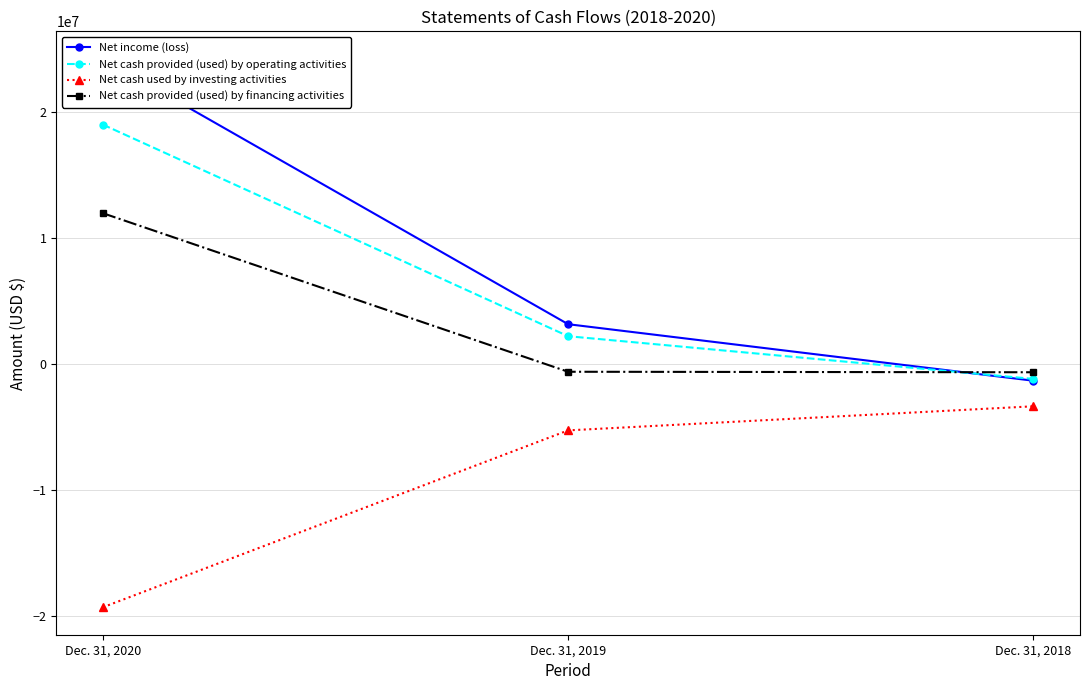

How many lines are shown in the chart?

4